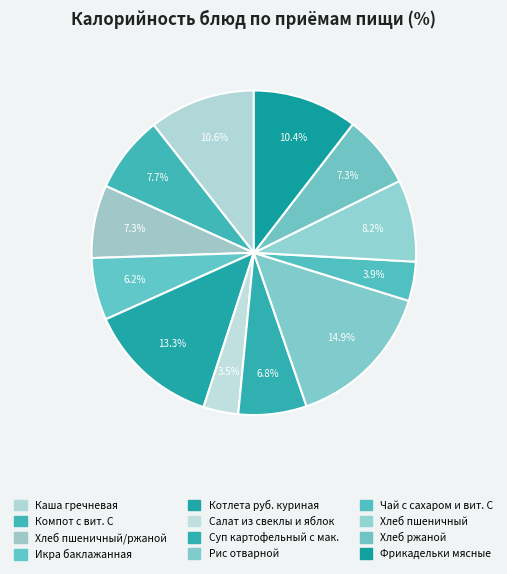

Do Фрикадельки мясные and Суп картофельный с мак. together represent more than half of the pie?

No